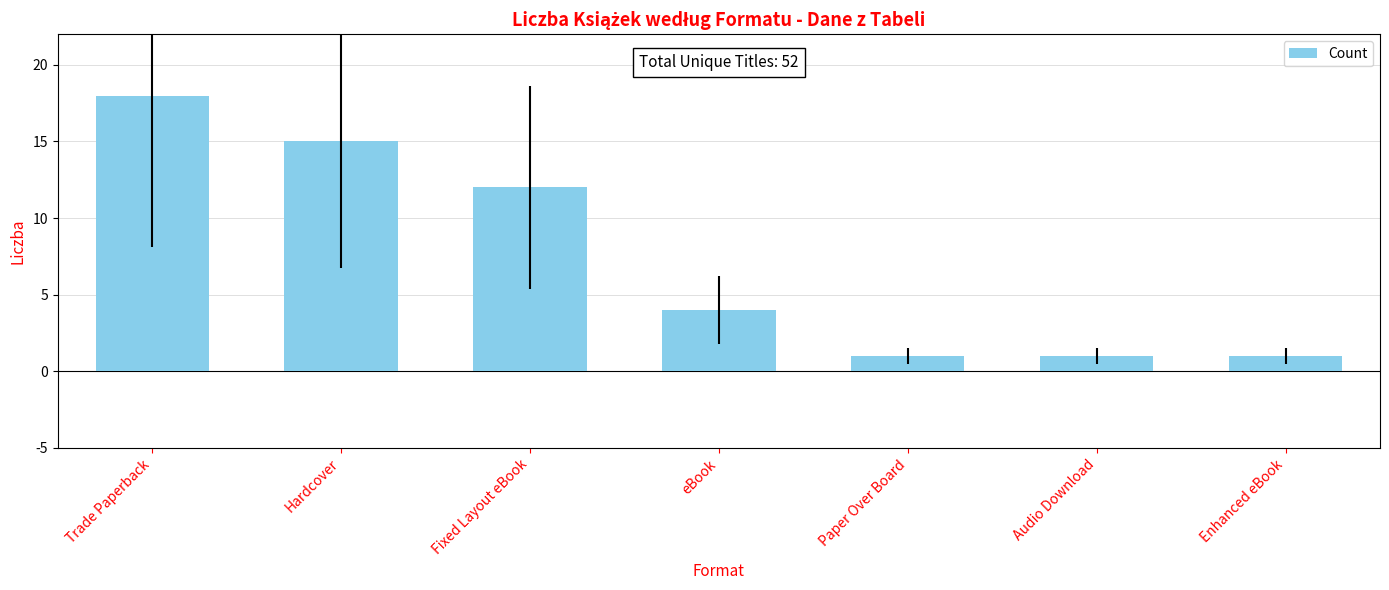

How many values are below 4?

3